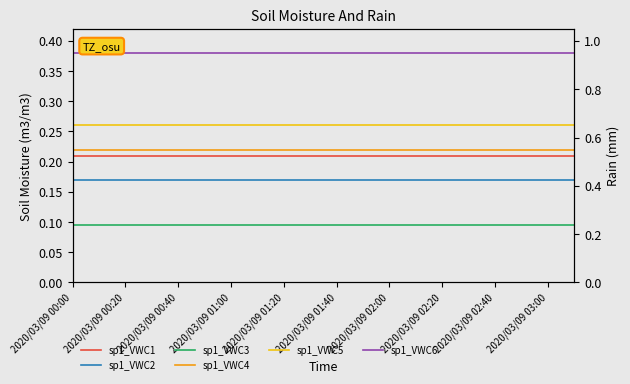

What is the label of the 20th point from the right?

2020/03/09 00:00